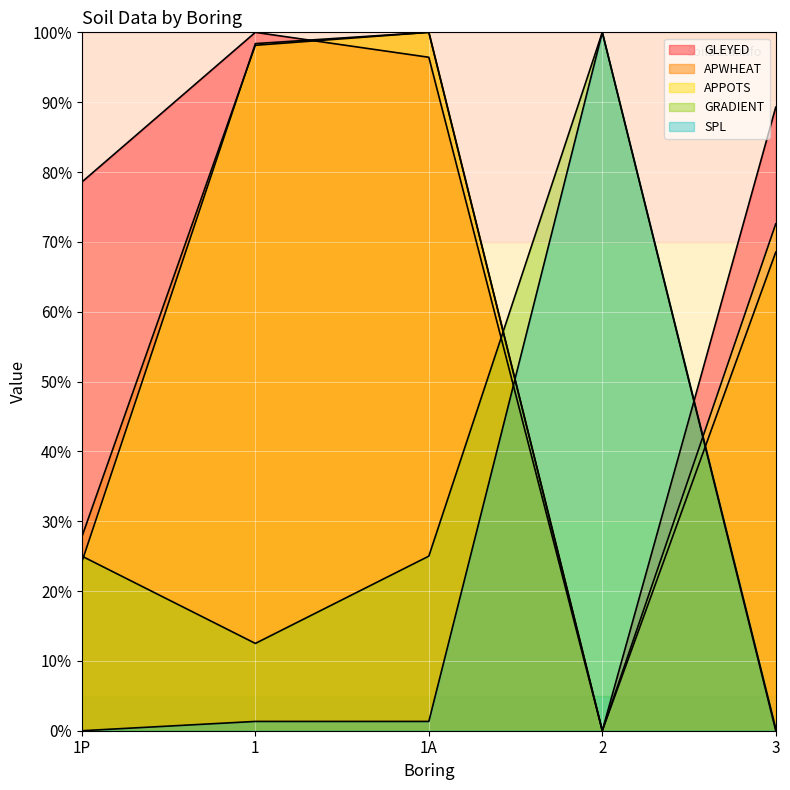

True or false: APPOTS has more than 2 points higher than both neighbors.

False